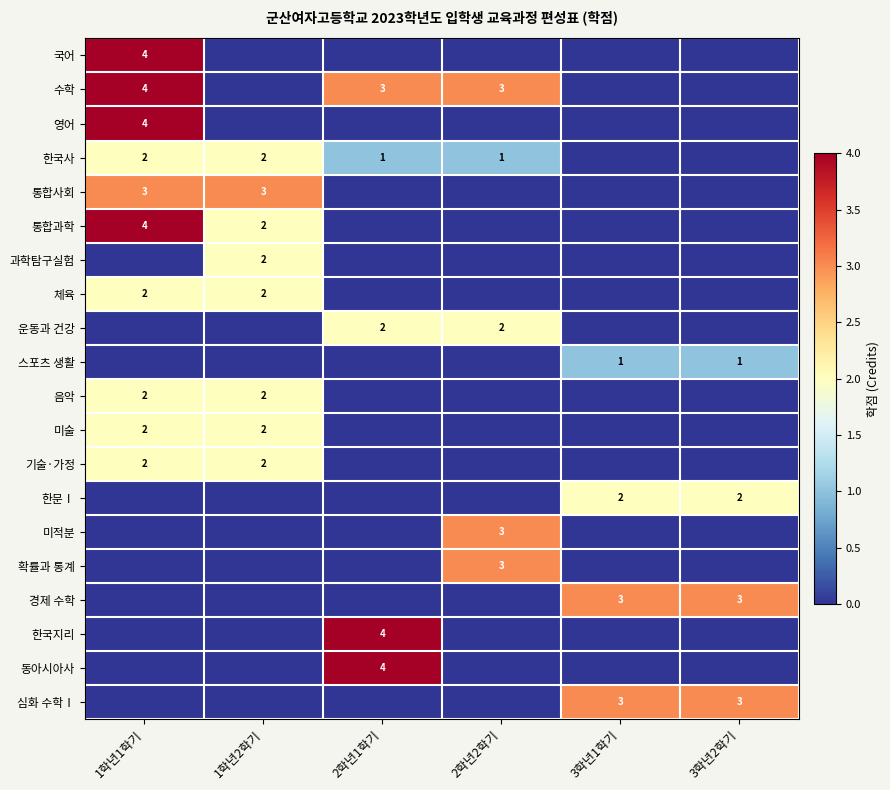

The 심화 수학Ⅰ series shows 2 at 3학년1학기. True or false?

False